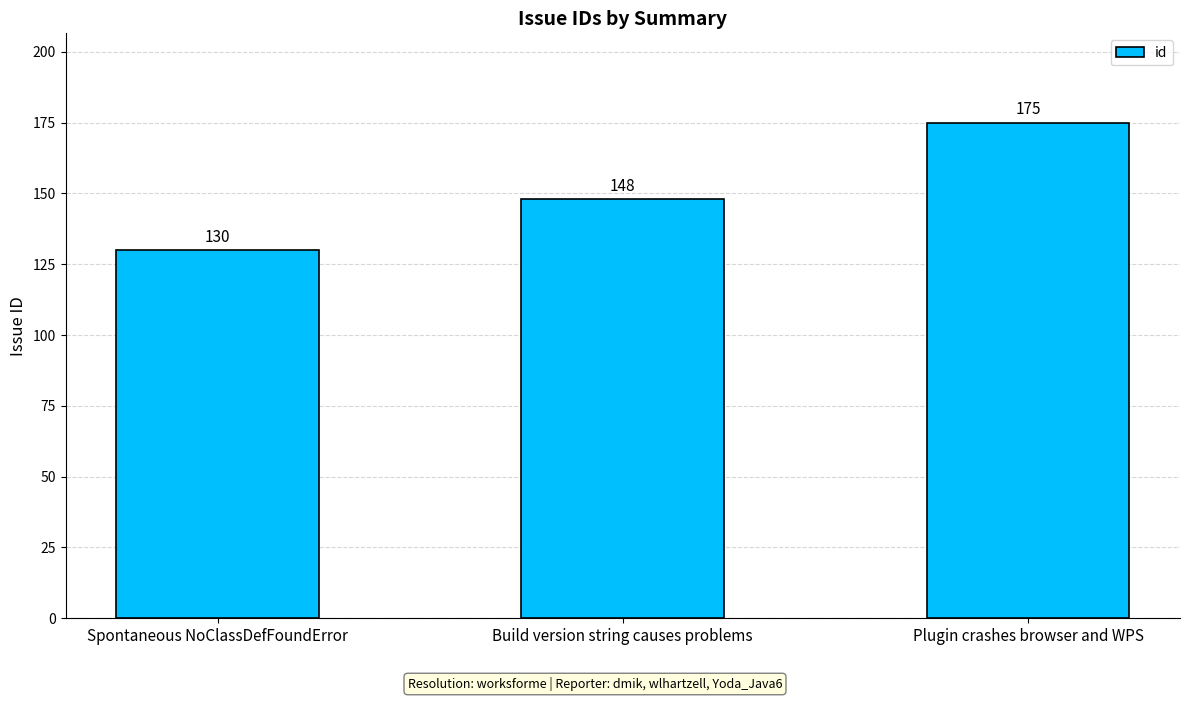

Which label corresponds to the largest value in the chart?

Plugin crashes browser and WPS